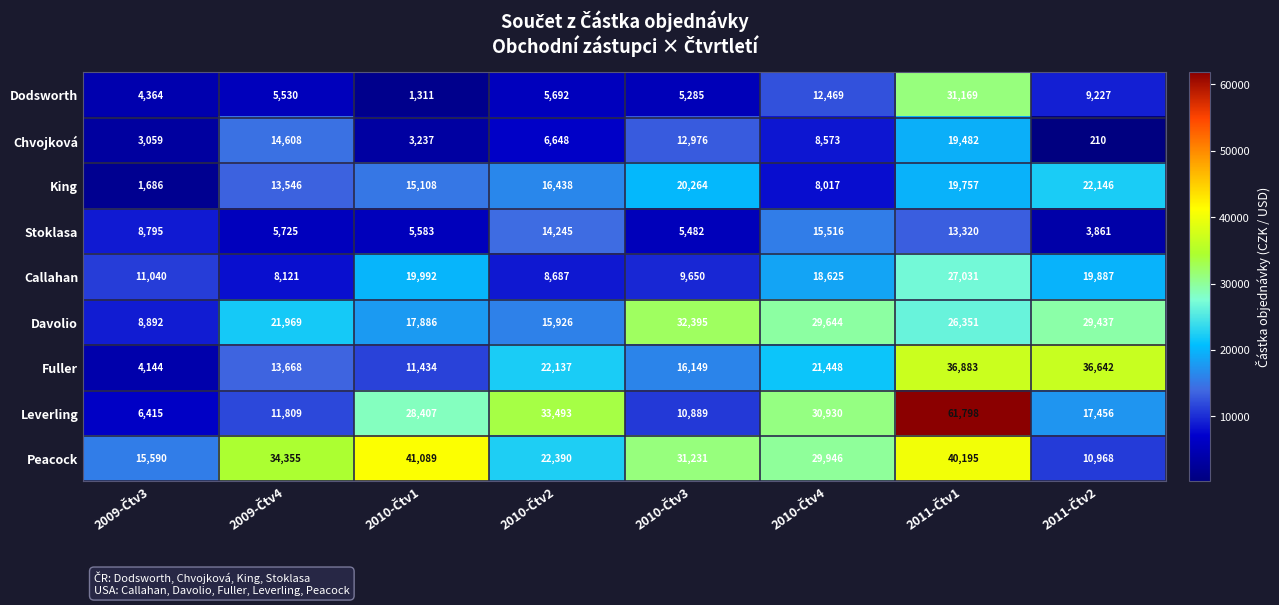

Which series has the largest total across all categories?

Peacock